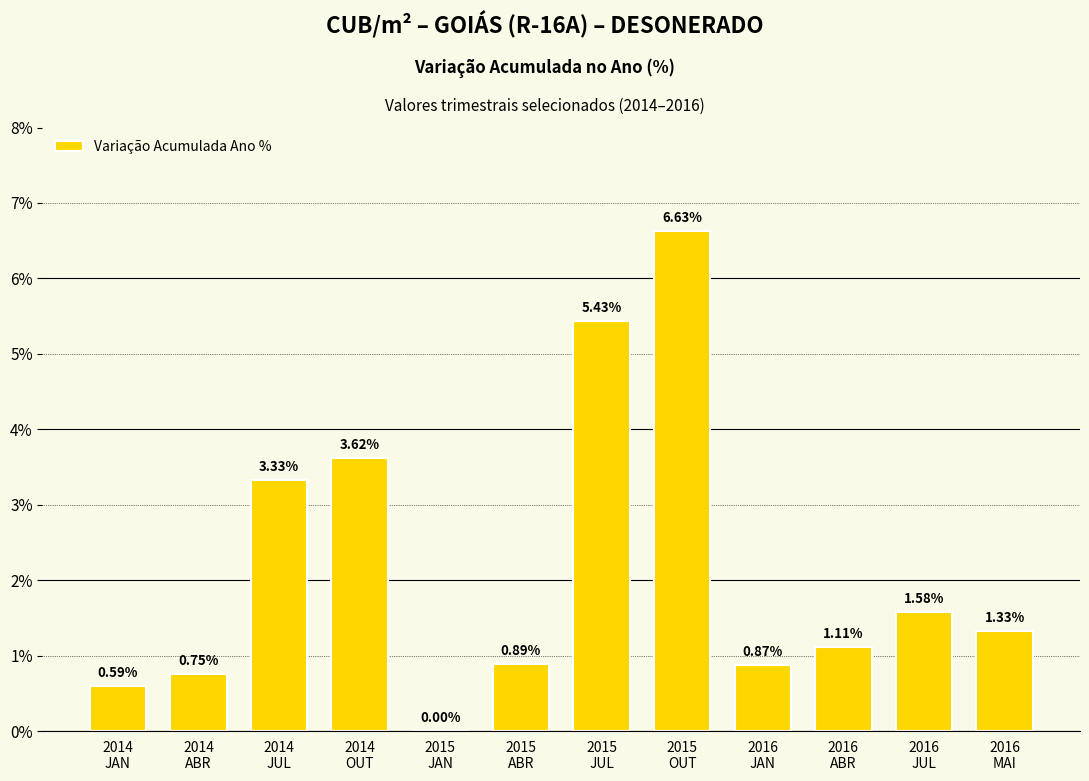

Count the number of categories in the chart.

12